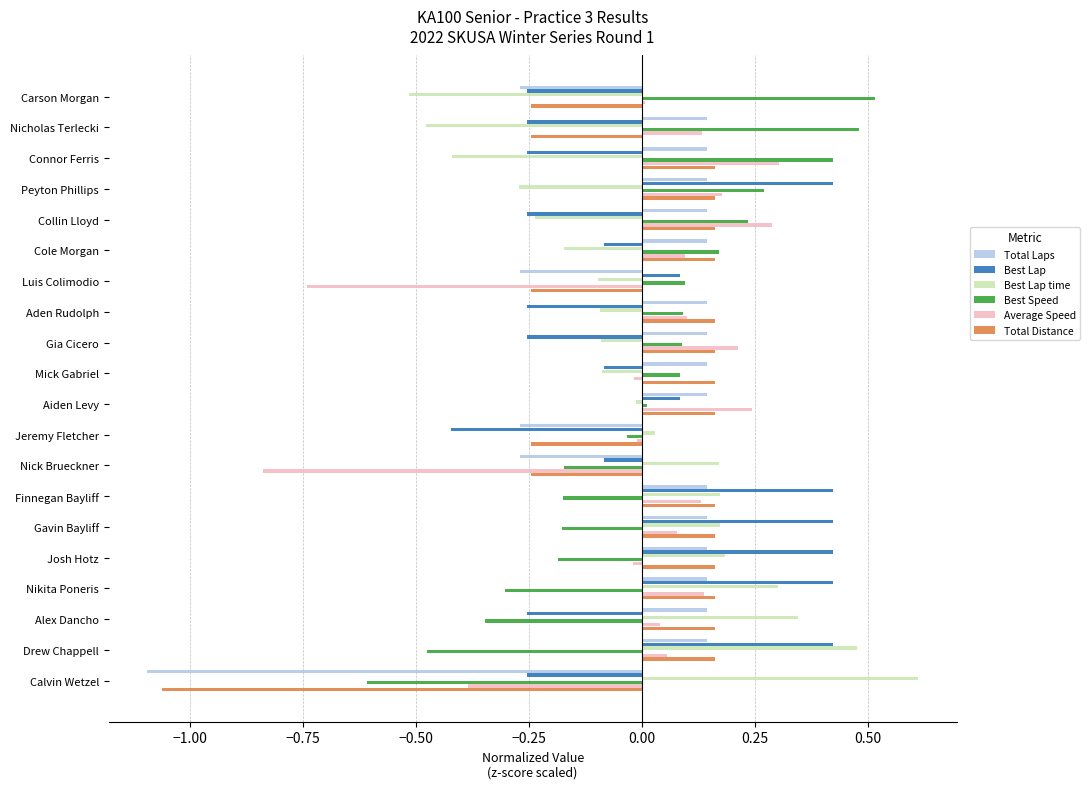

What is the difference between the second highest and minimum values in the Best Lap series?

0.8